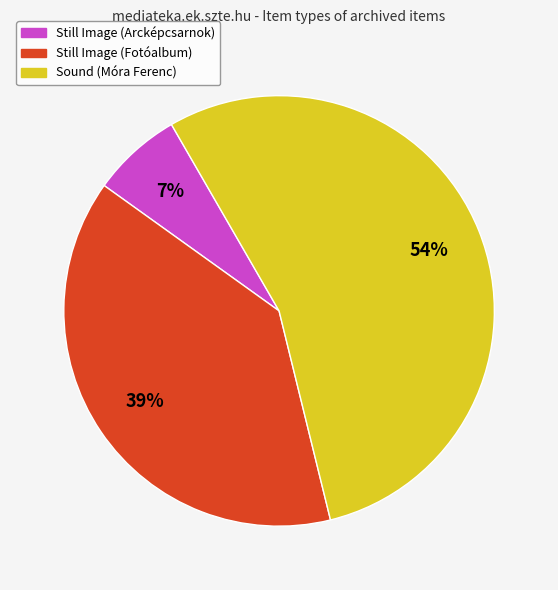

Which slice is the smallest?

Still Image (Arcképcsarnok)